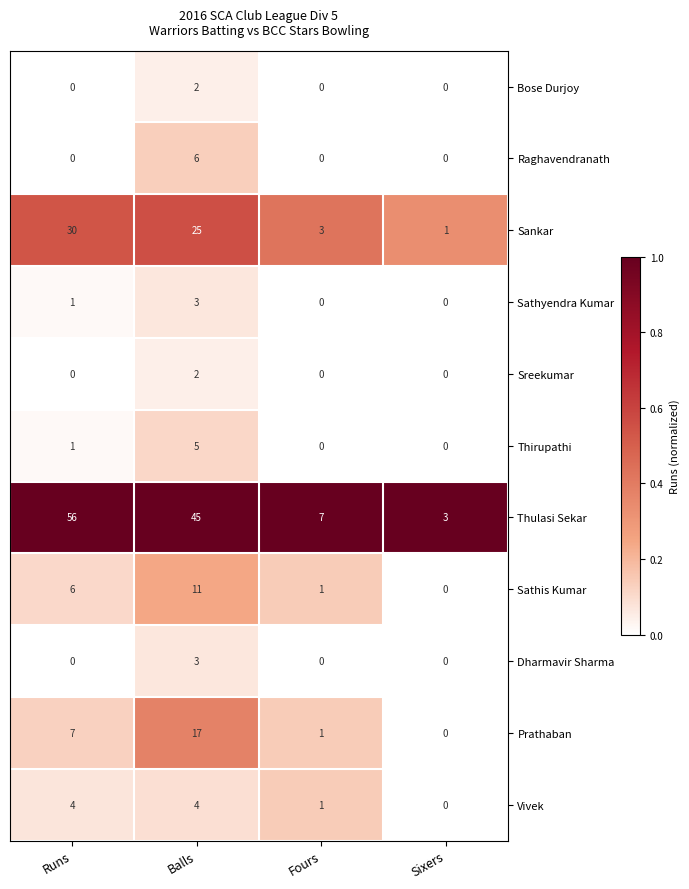

What is the sum of all Raghavendranath values?

6